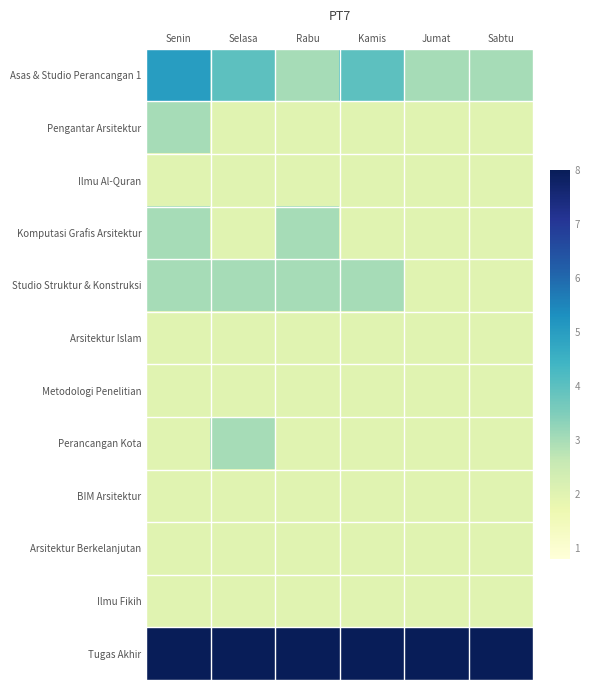

At which category is the sum across all series the highest?

Senin